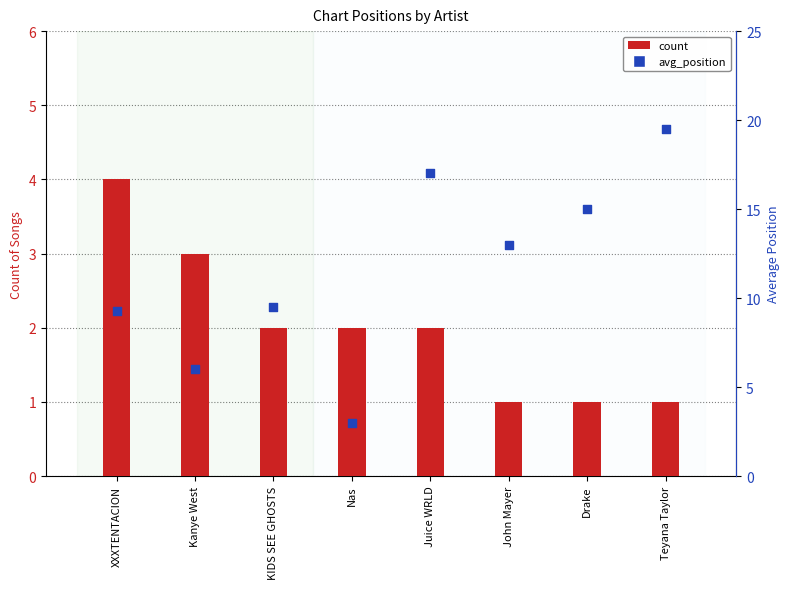

What are all the series names shown in the legend?

count, avg_position